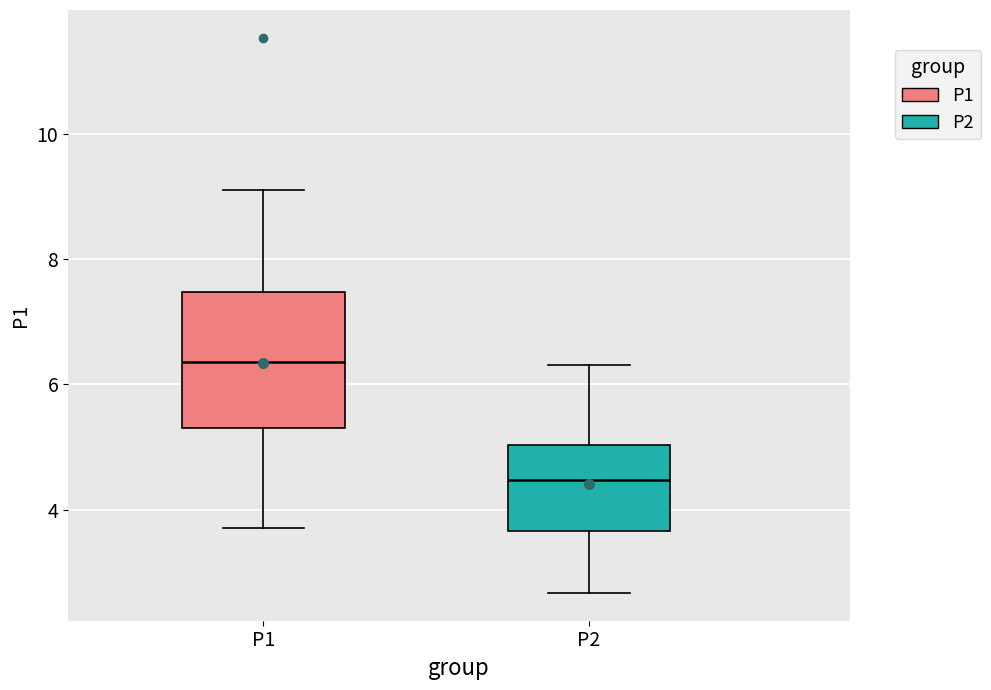

Which box has the lowest median line?

P2